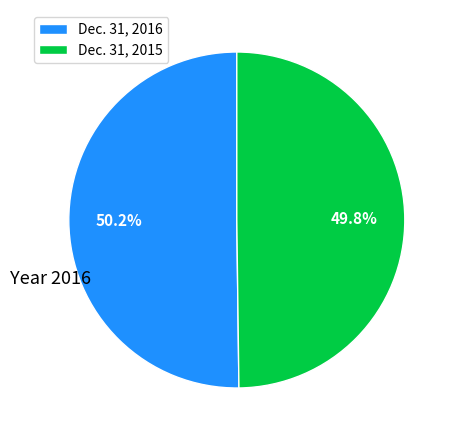

True or false: Dec. 31, 2015 accounts for 50% of the total.

True